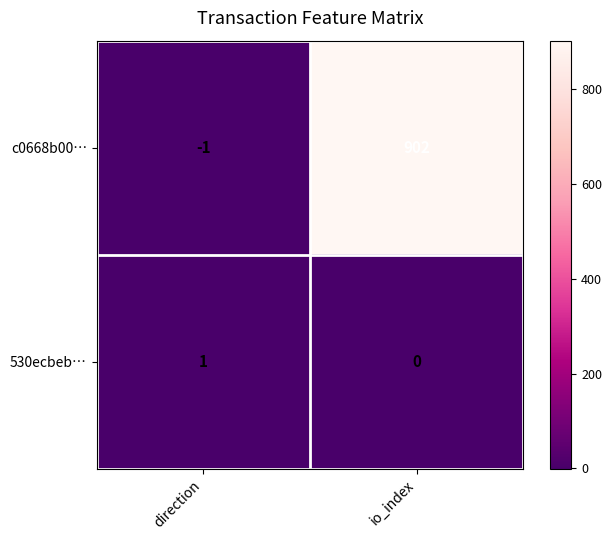

Reading right to left, list all the values displayed in this chart.

c0668b00…: io_index=902	direction=-1
530ecbeb…: io_index=0	direction=1